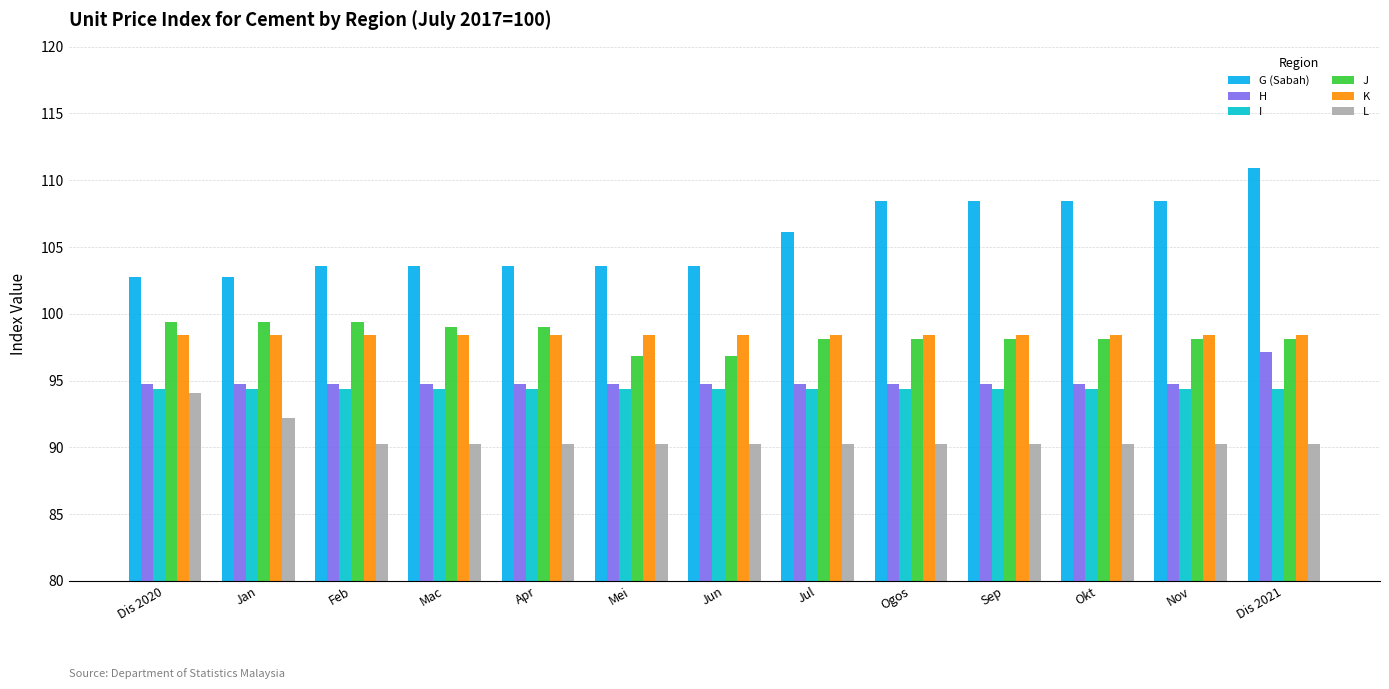

Is it true that J equals 98.1 at Jul?

True